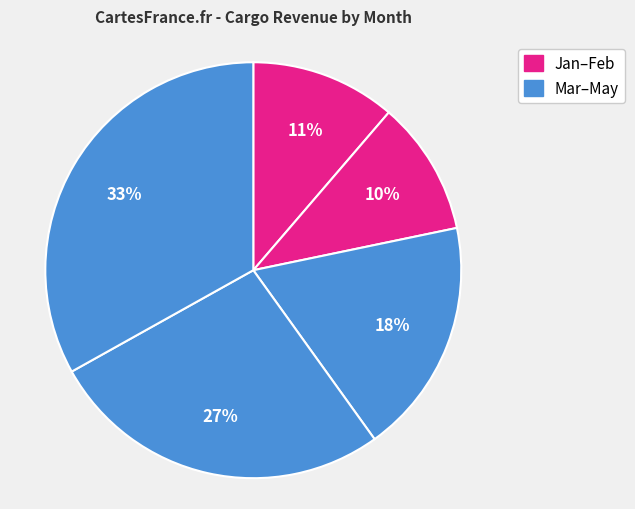

How many segments does this pie chart have?

5